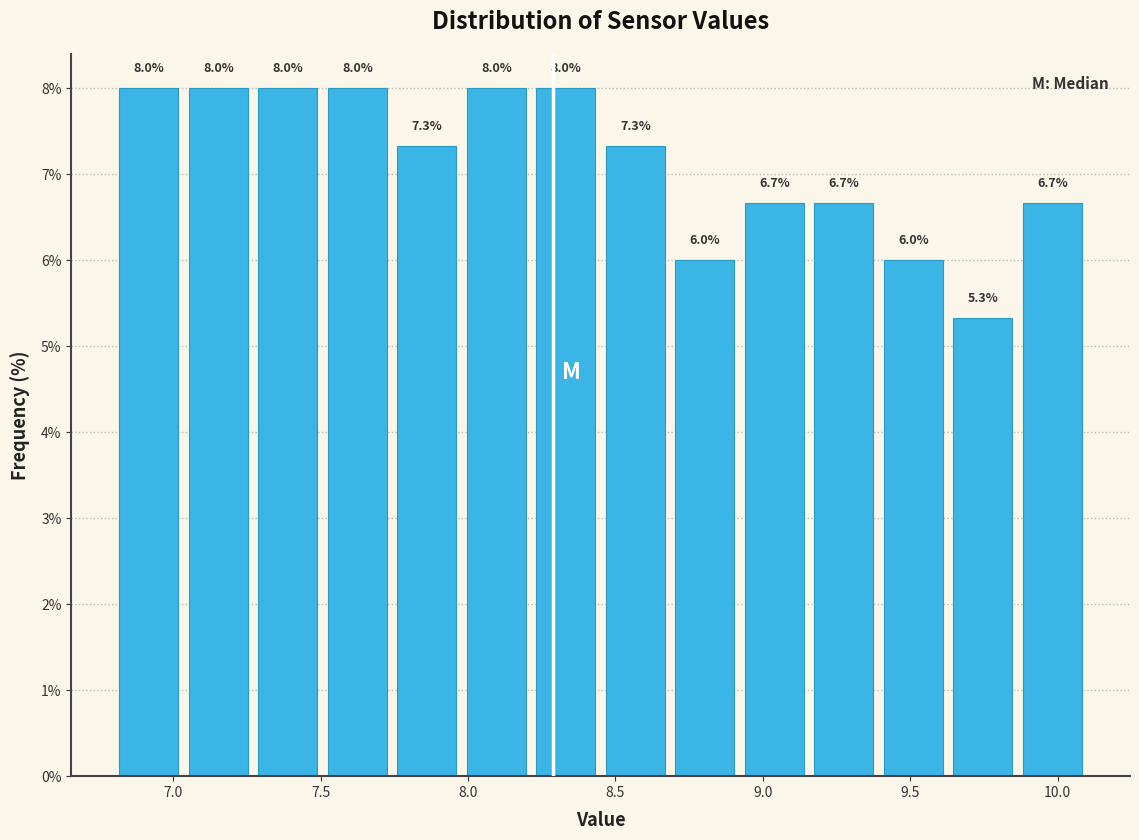

How tall is the bar that spans 6.80 to 7.05 on the x-axis? The bar edges are not printed on the chart, so give them approximately, as read against the axis.

8.0